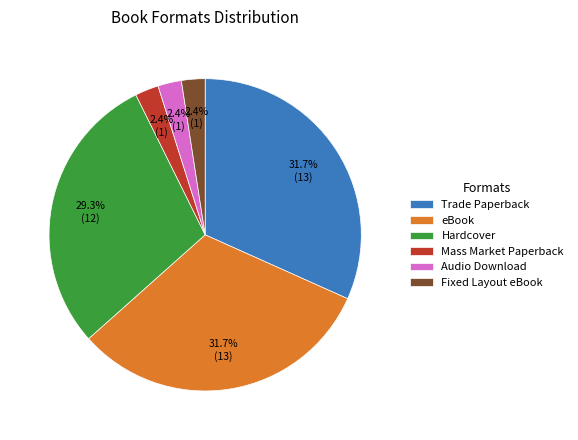

Which has a higher value, eBook or Hardcover?

eBook